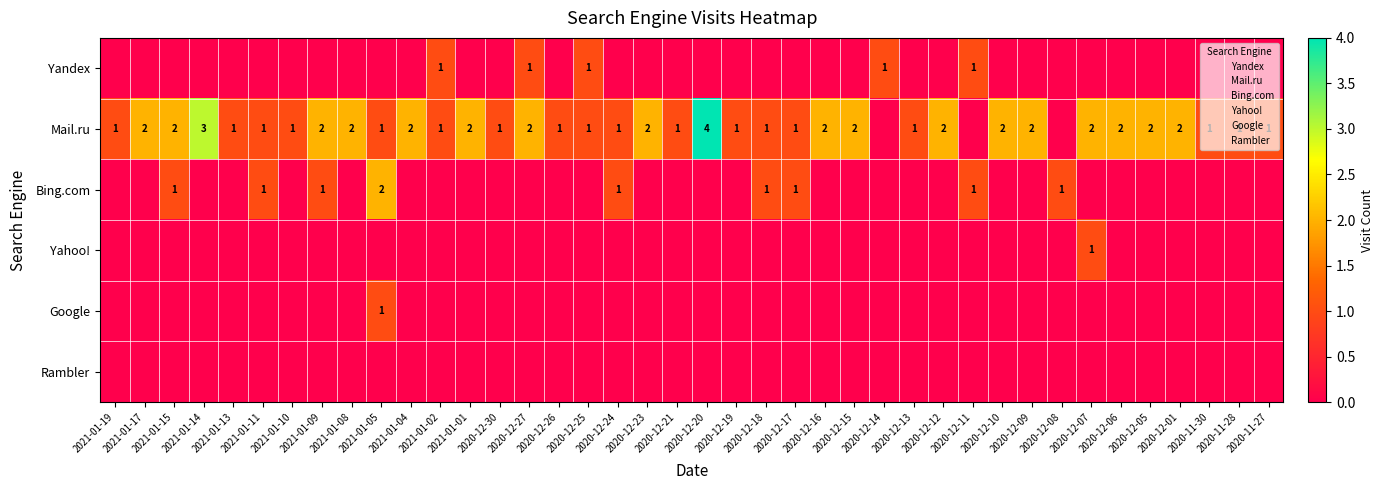

What is the greatest value displayed?

4